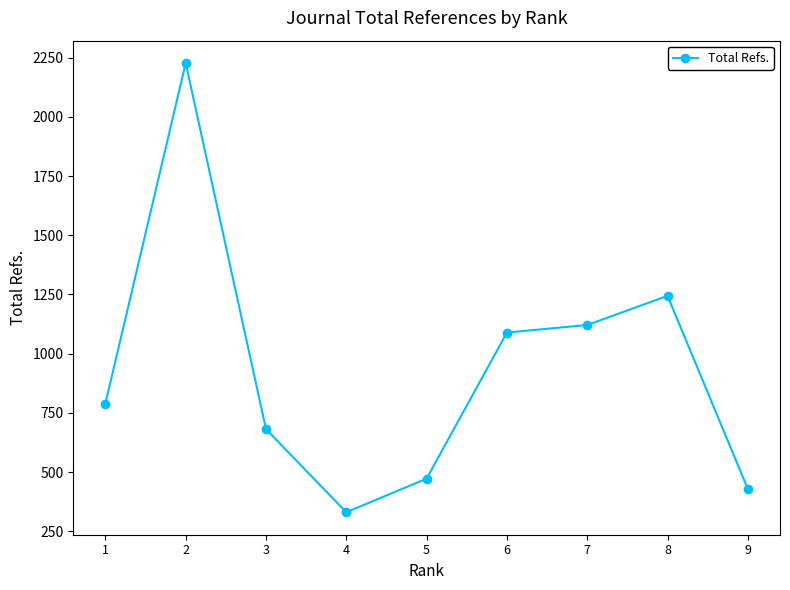

How many lines are shown in the chart?

1